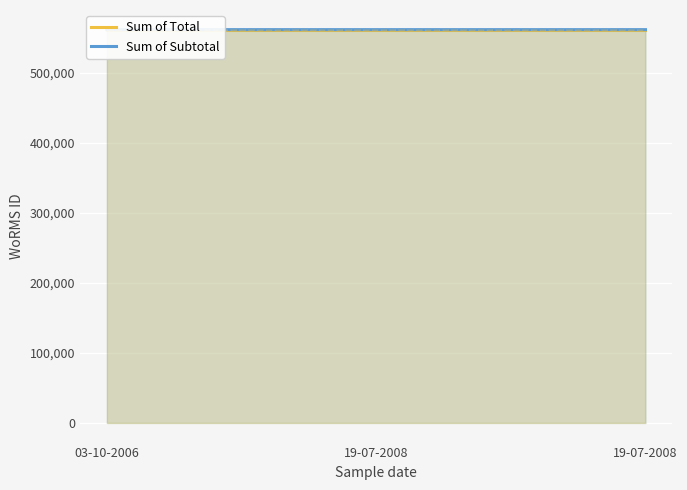

At which category is the sum across all series the highest?

19-07-2008